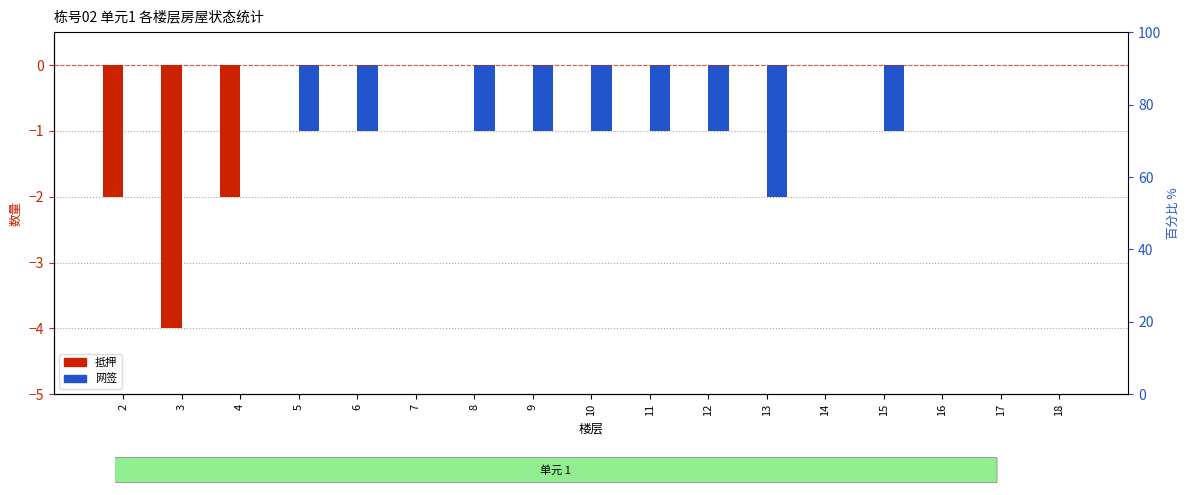

Where is 网签 nearest to the value -1?

5